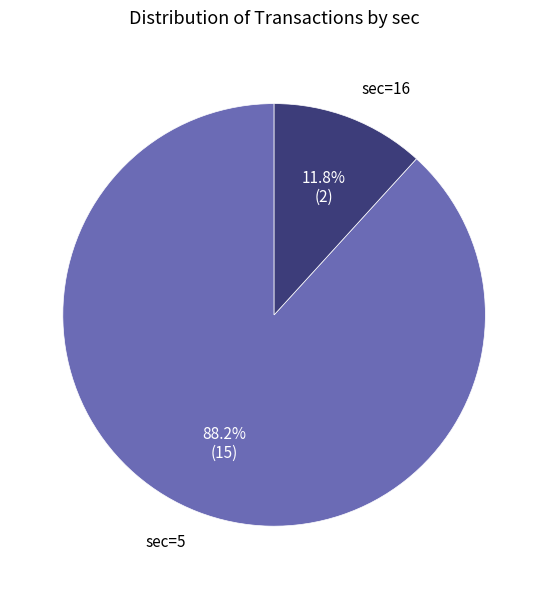

To the nearest percent, what is the difference between the sec=16 and sec=5 slice percentages?

76%